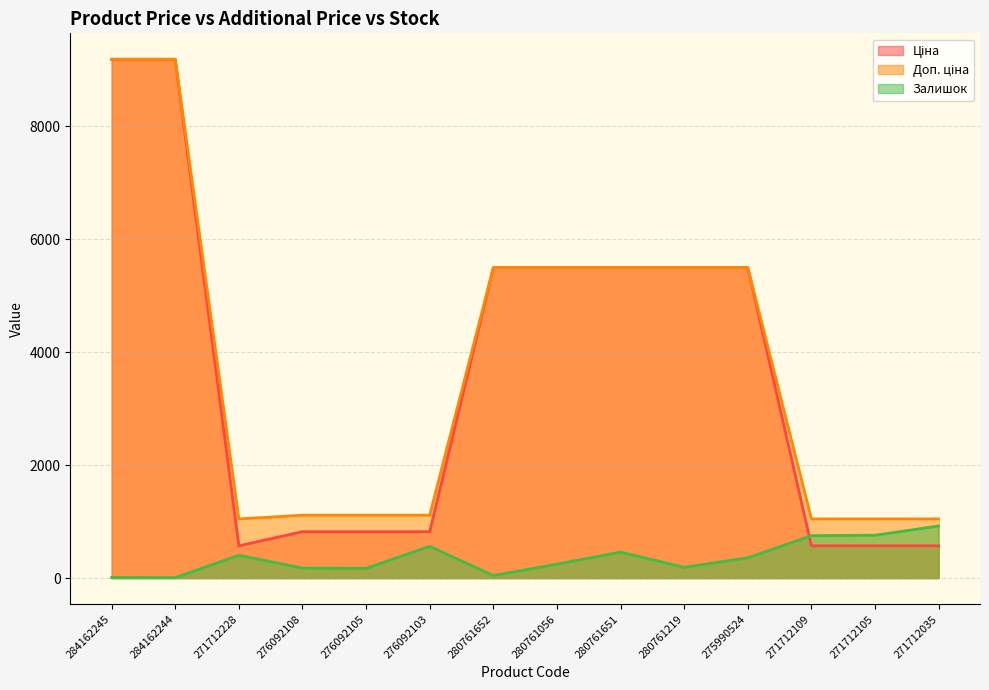

Which label corresponds to the smallest value in the chart?

284162244